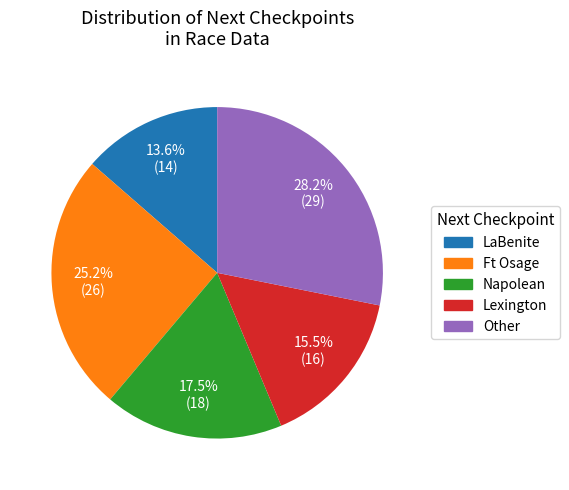

To the nearest percent, what is the combined percentage of Ft Osage and LaBenite?

39%